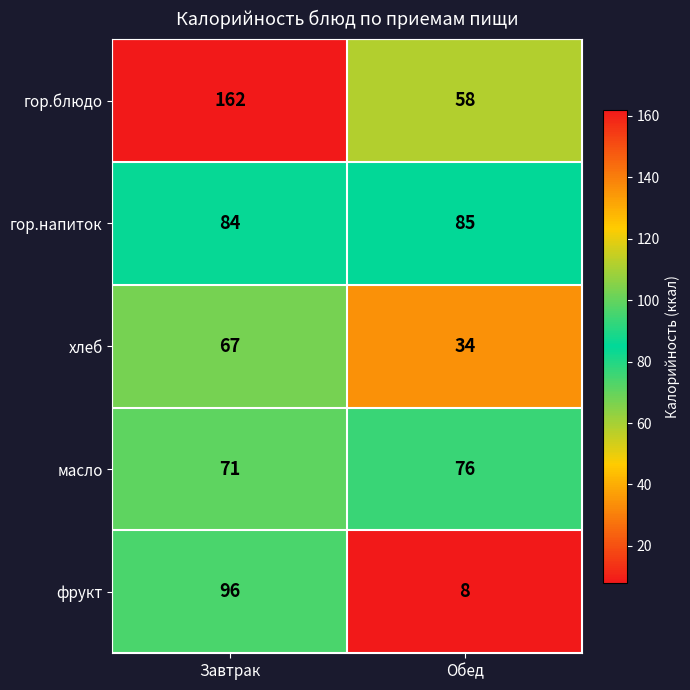

Which series has the largest total across all categories?

гор.блюдо